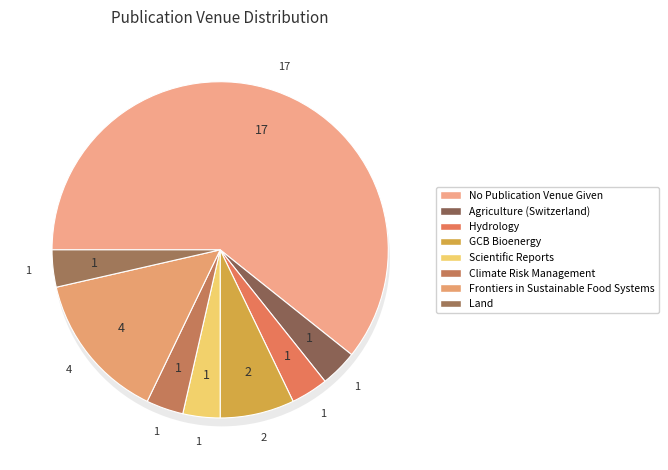

Which slice represents more than half of the pie?

No Publication Venue Given